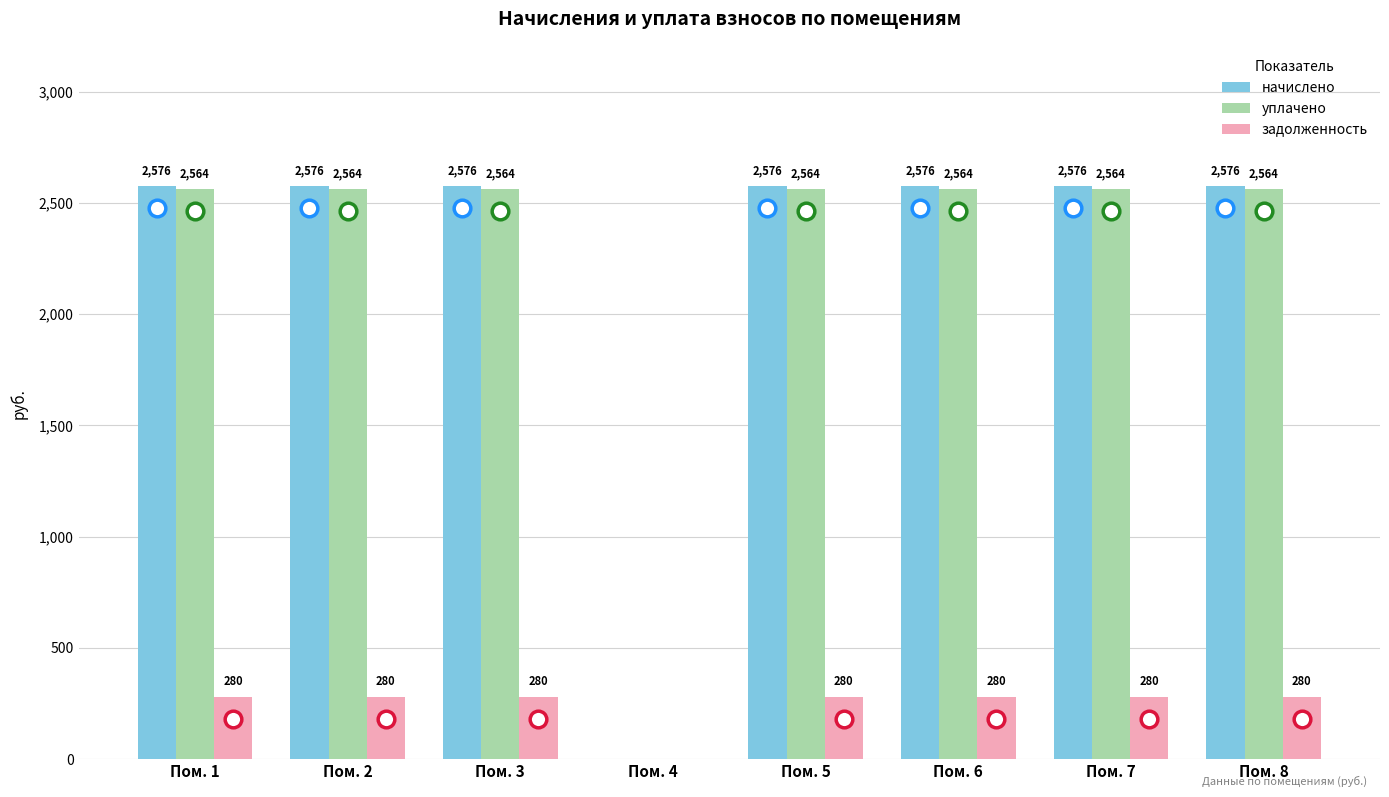

How many groups of bars are there?

8